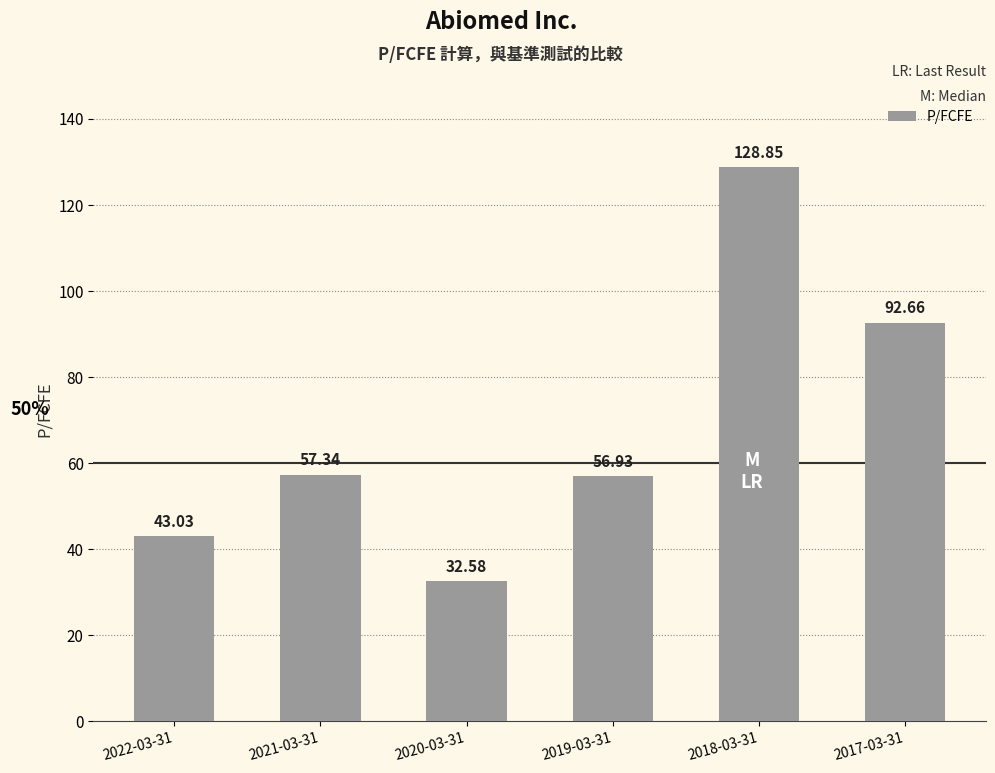

Does the chart contain stacked bars?

No